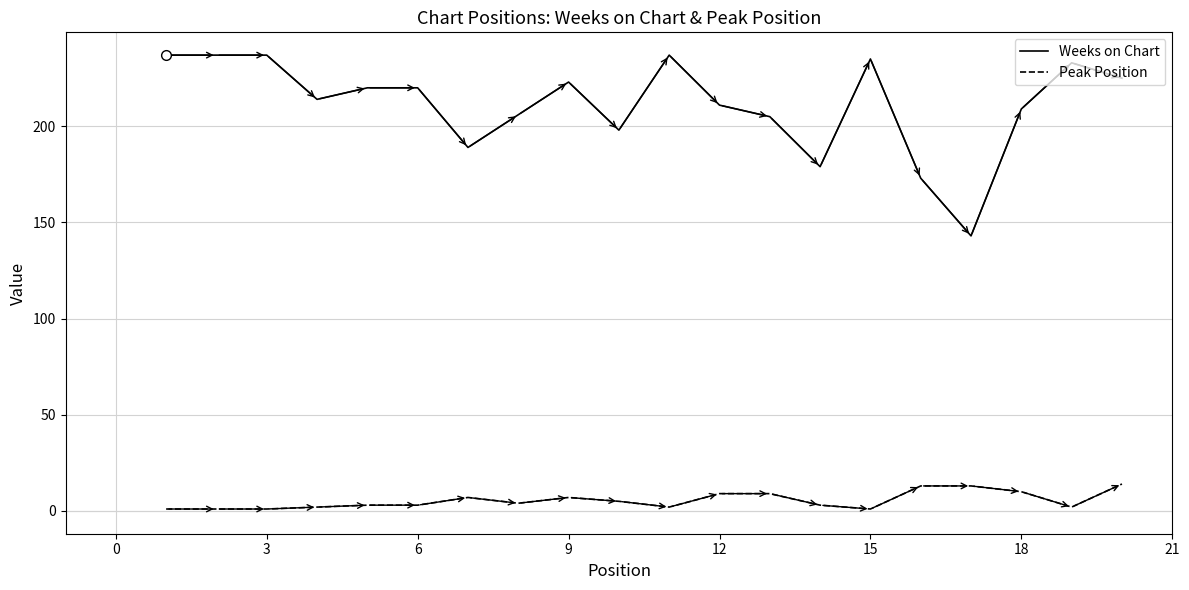

Rank the series by their average value, from lowest to highest.

Peak Position, Weeks on Chart